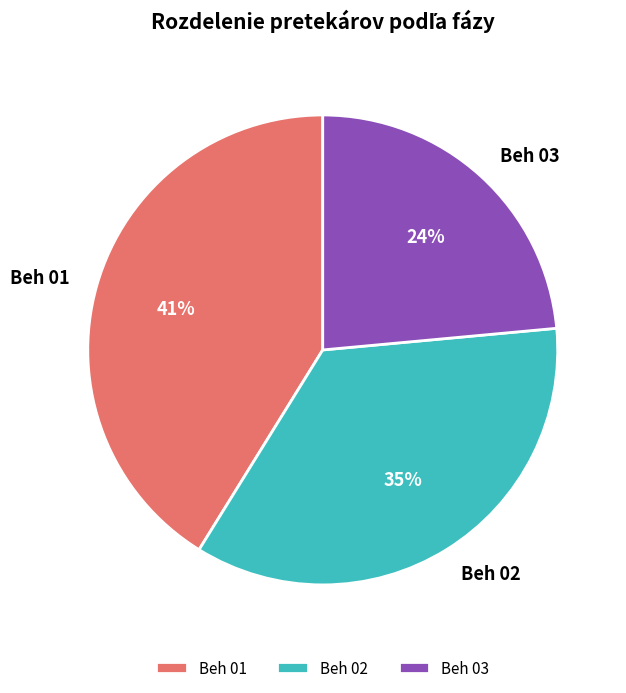

Is it true that Beh 02 is 25% of the pie?

False